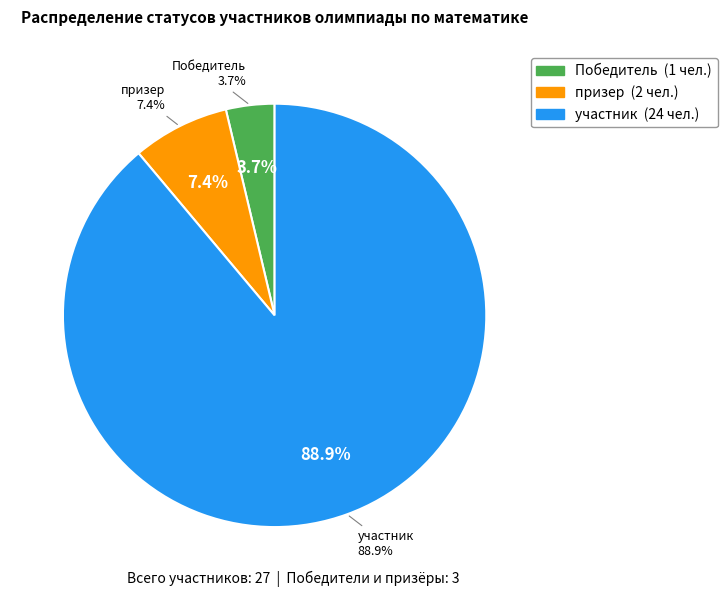

Which category has the smallest portion of the pie?

Победитель